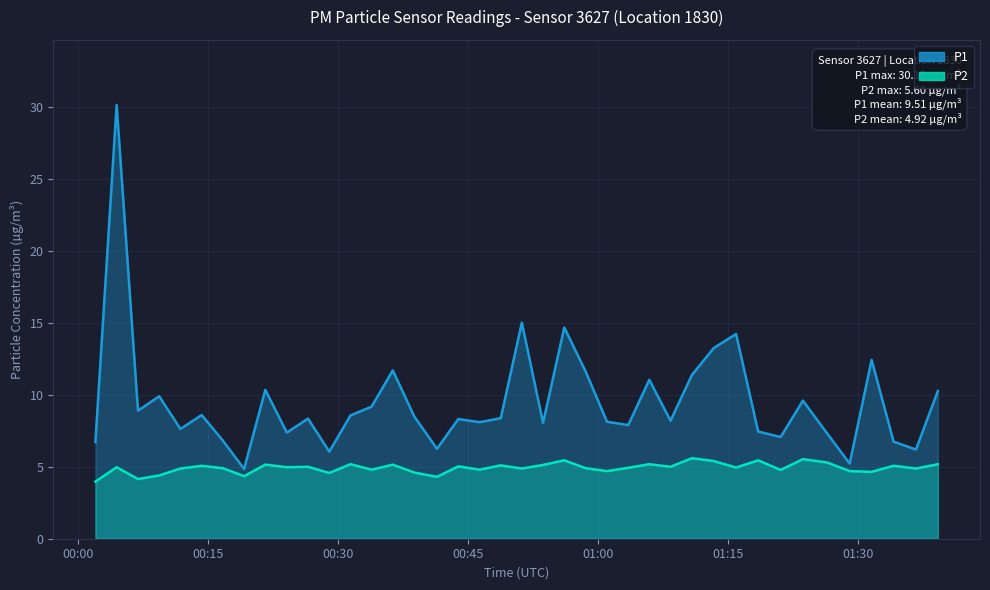

What is the total value across all series at 2022-08-05T00:31:26?

13.8